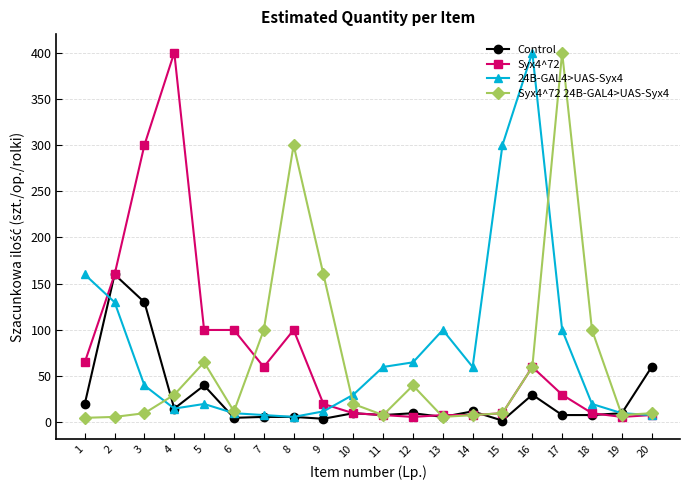

Where is Syx4^72 24B-GAL4>UAS-Syx4 nearest to the value 202?

9